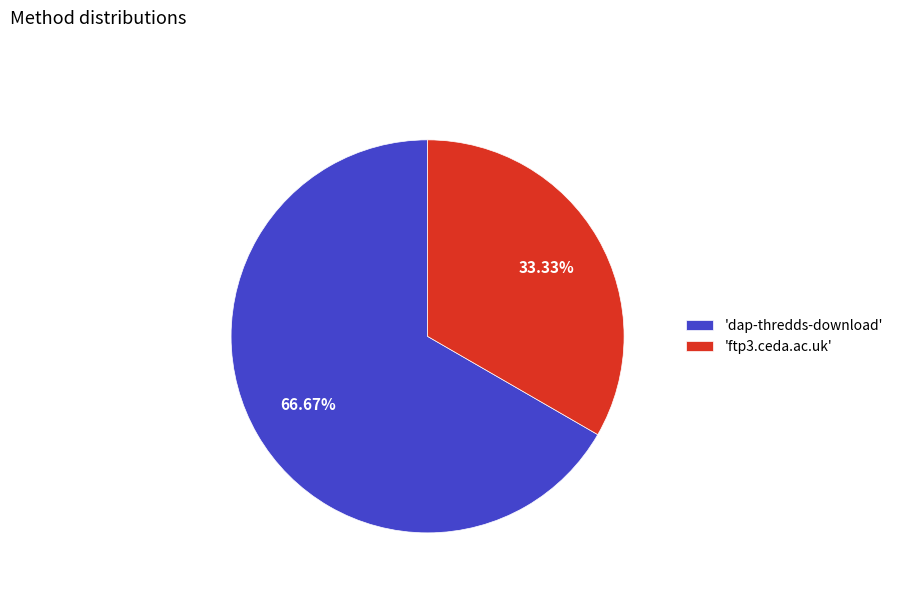

What is the ratio of the value at 'ftp3.ceda.ac.uk' to the value at 'dap-thredds-download'?

0.5